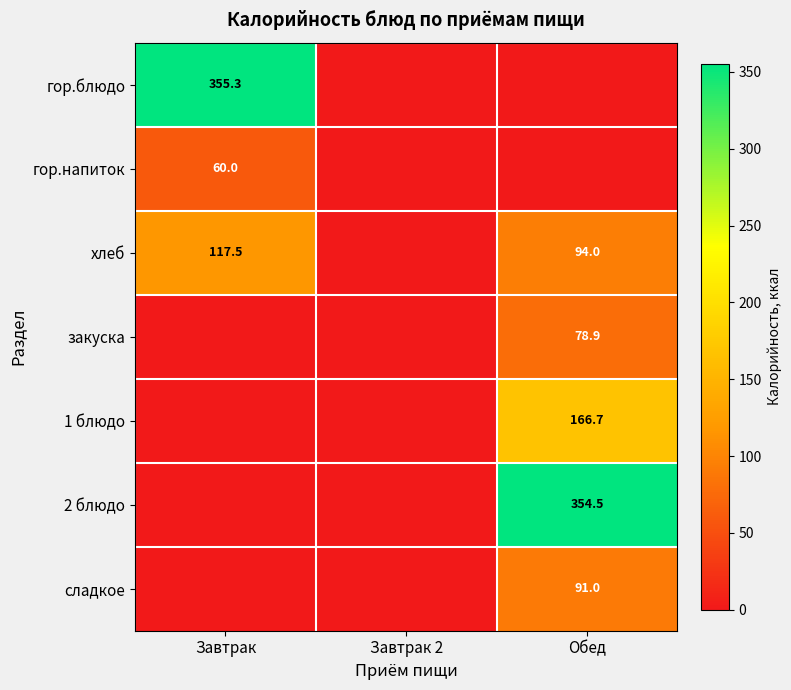

Is it true that хлеб equals 188.0 at Завтрак?

False